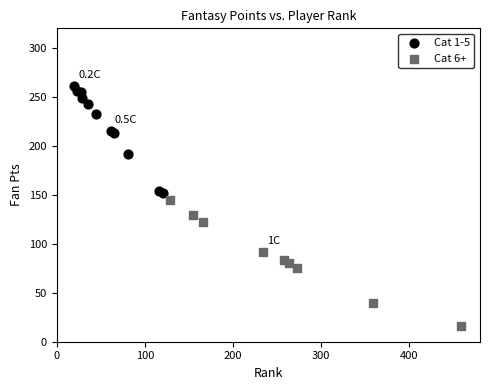

Which series contains the highest Y value?

Cat 1-5